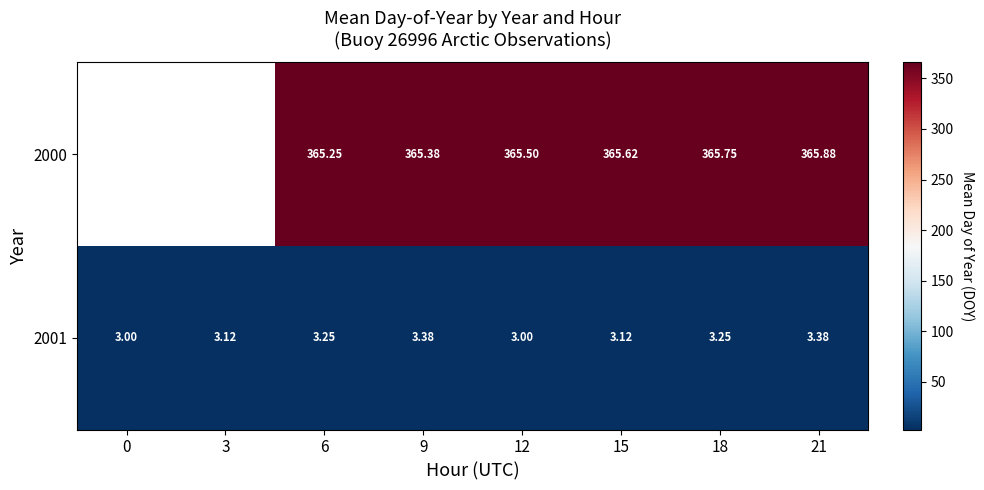

Is the value of 2001 at 9 greater than the value of 2000 at 9?

No